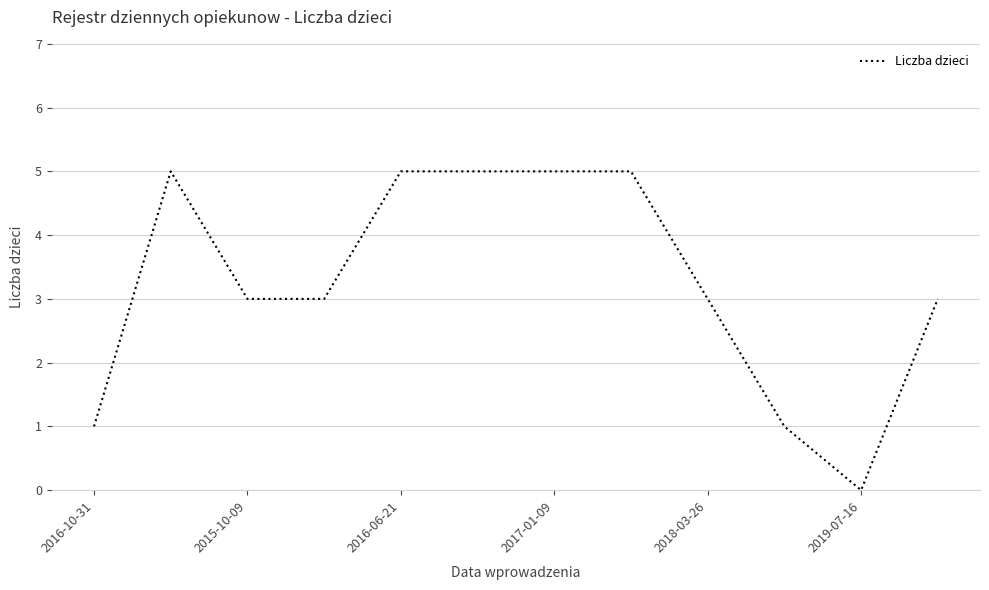

Count the number of data series in this chart.

1